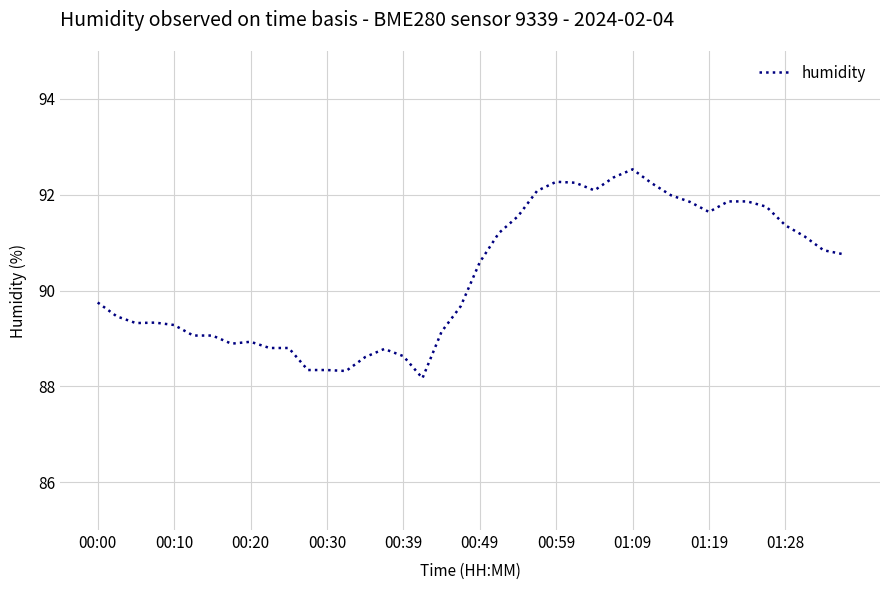

What is the difference between the maximum and minimum values?

4.4